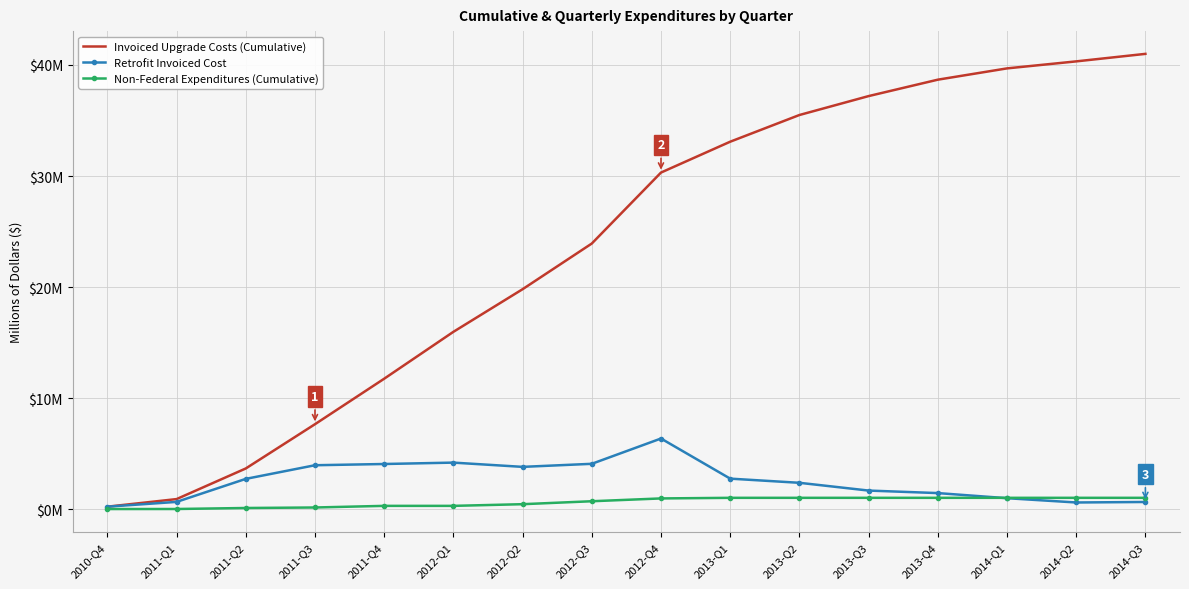

What are all the series names shown in the legend?

Invoiced Upgrade Costs (Cumulative), Retrofit Invoiced Cost, Non-Federal Expenditures (Cumulative)